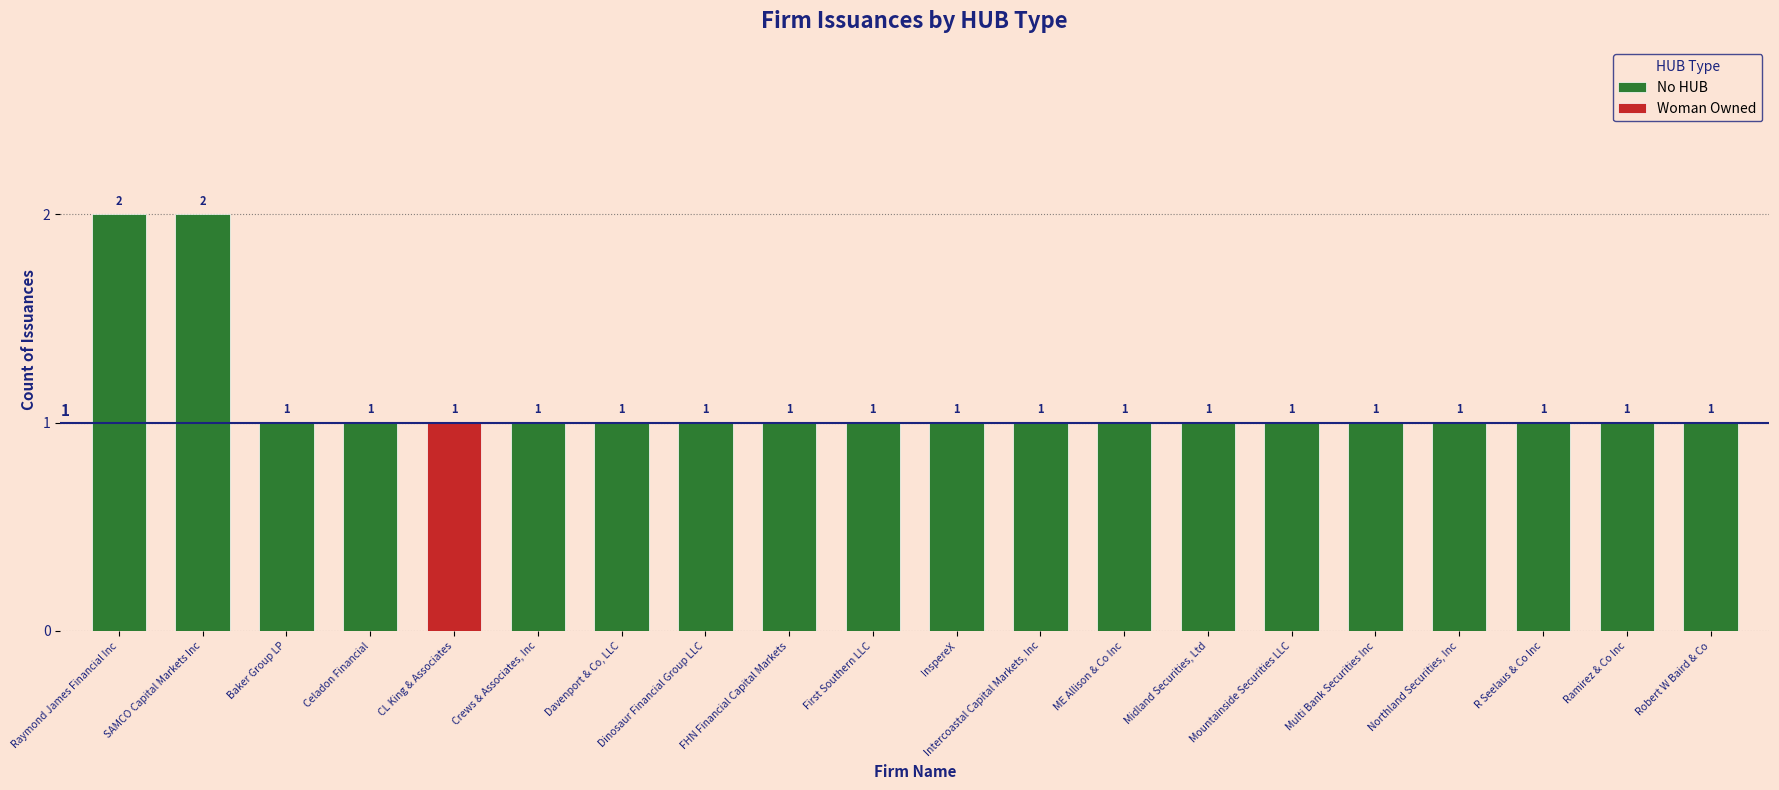

The value at SAMCO Capital Markets Inc is 3. True or false?

False